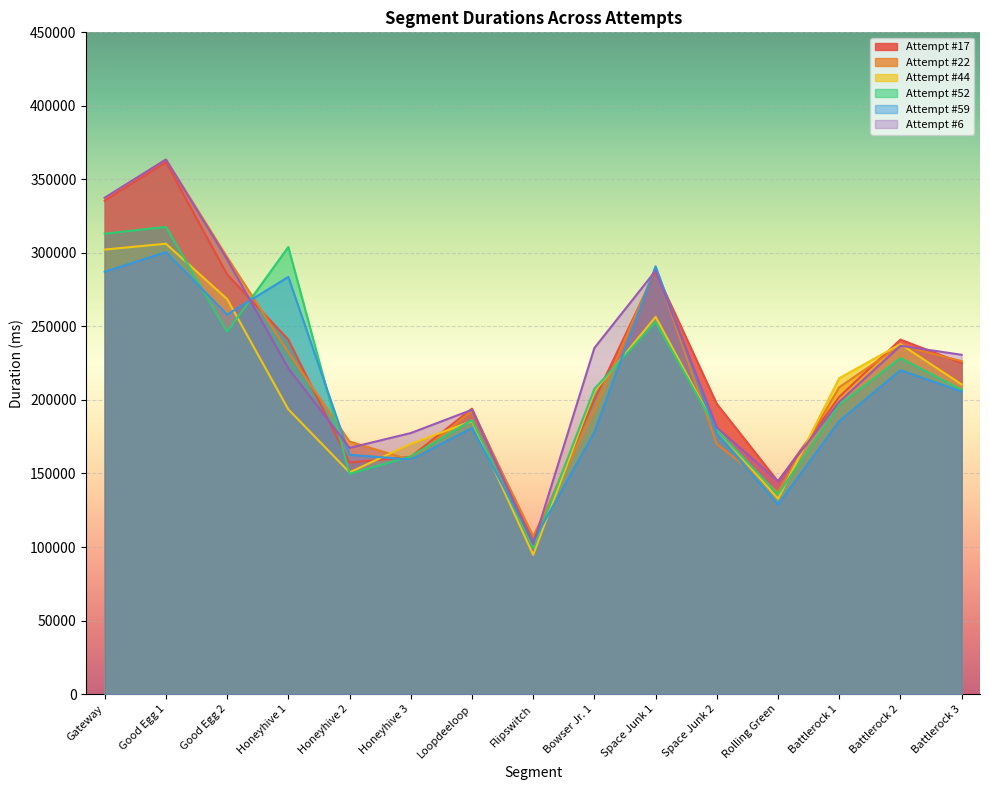

Is the value of Attempt #44 at Good Egg 1 greater than the value of Attempt #52 at Flipswitch?

Yes